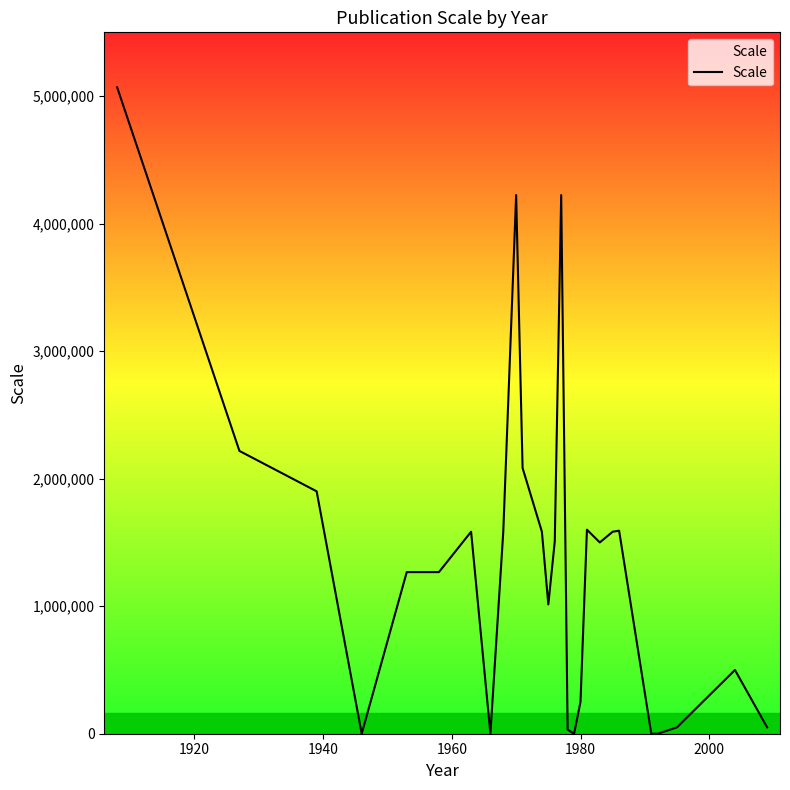

What is the difference between the maximum and minimum values?

5068800